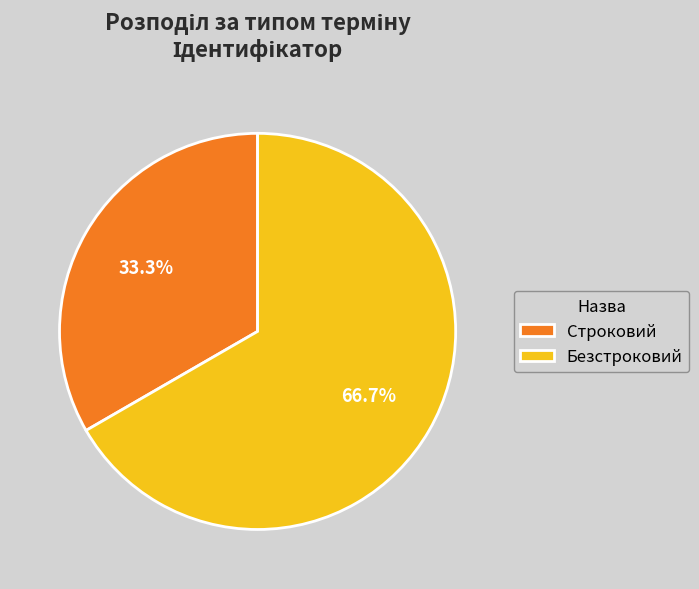

What percentage is the Безстроковий slice, to the nearest percent?

67%